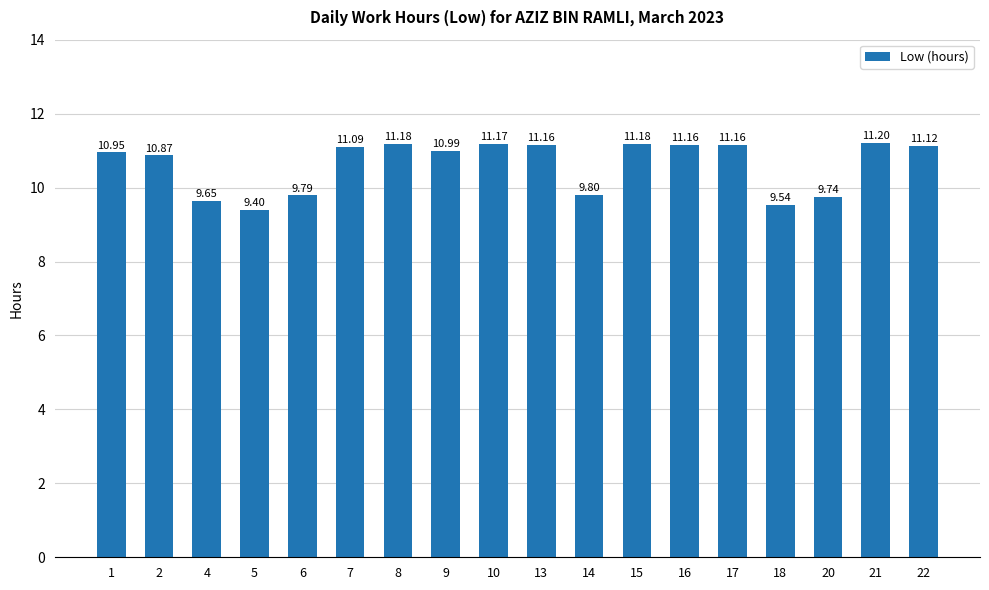

Which has a higher value, 5 or 14?

14